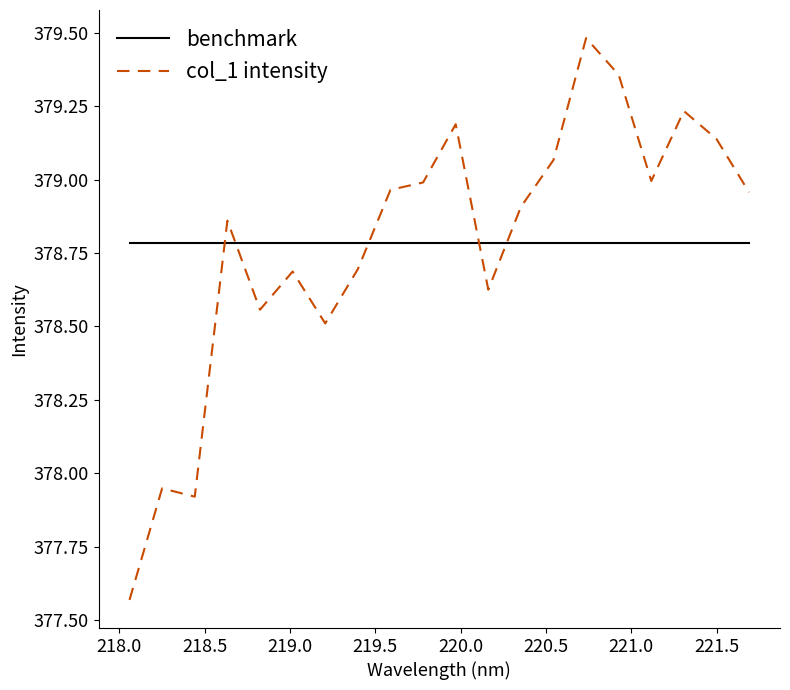

What is the greatest value displayed?

379.5